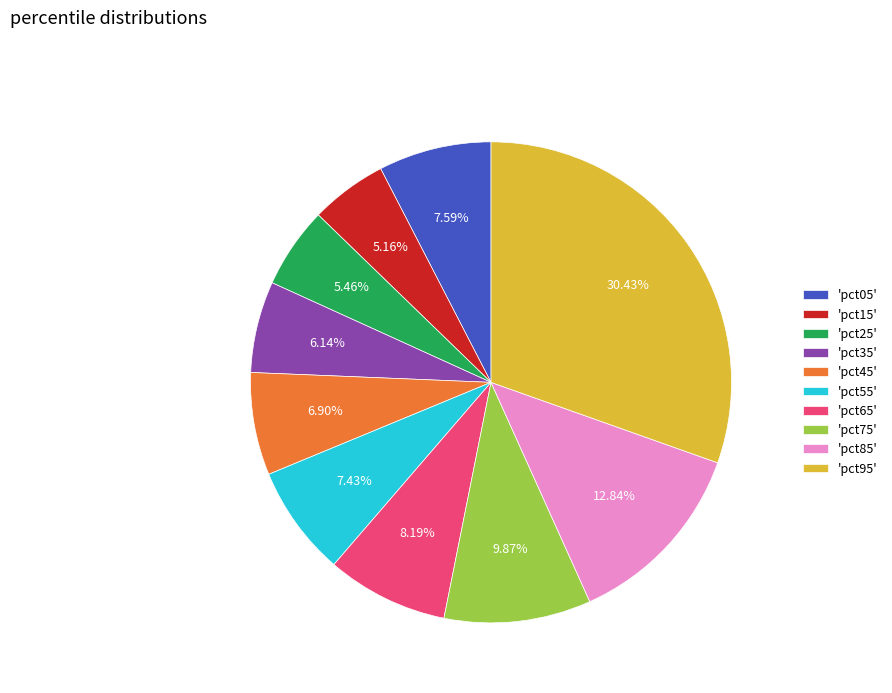

To the nearest percent, what is the difference between the largest and smallest slice percentages?

25%